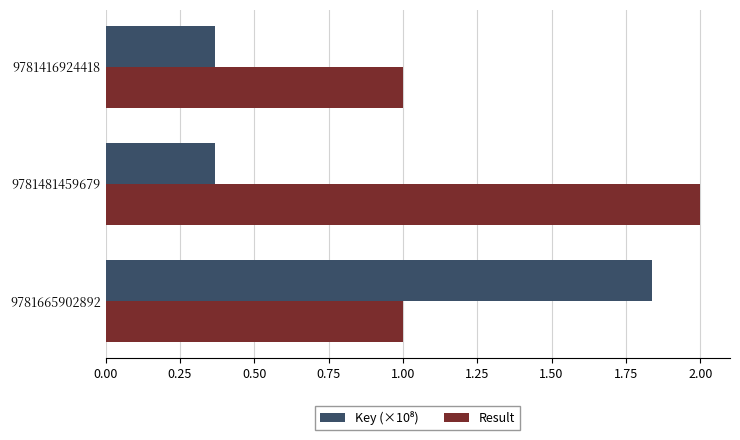

What is the highest value of the Result series?

2.0